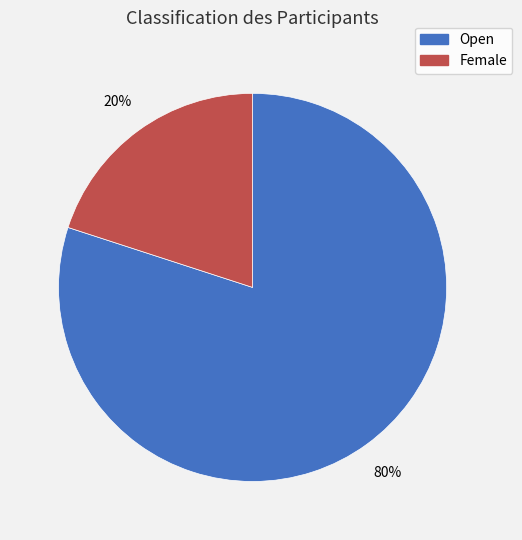

Is there a majority slice in this chart?

Yes